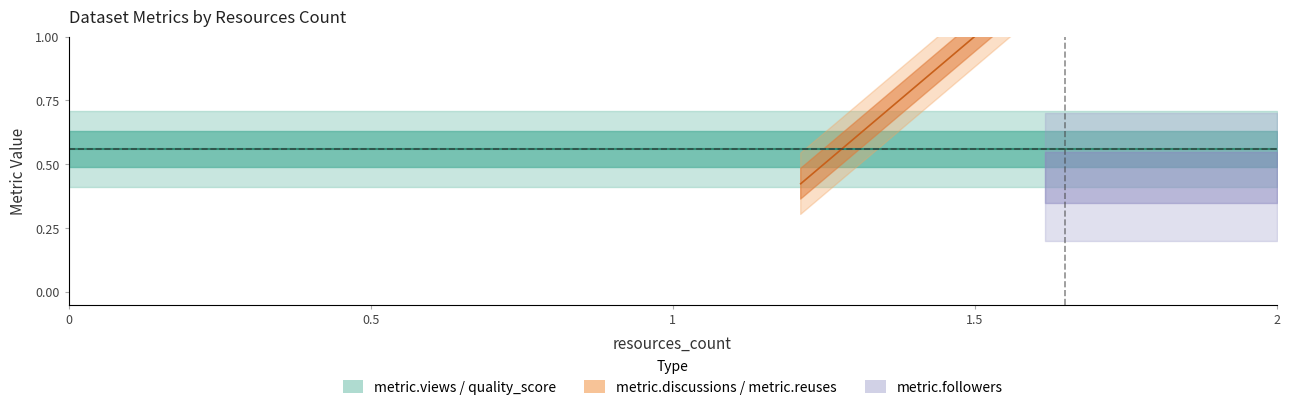

At how many categories does at least one series exceed 0?

3